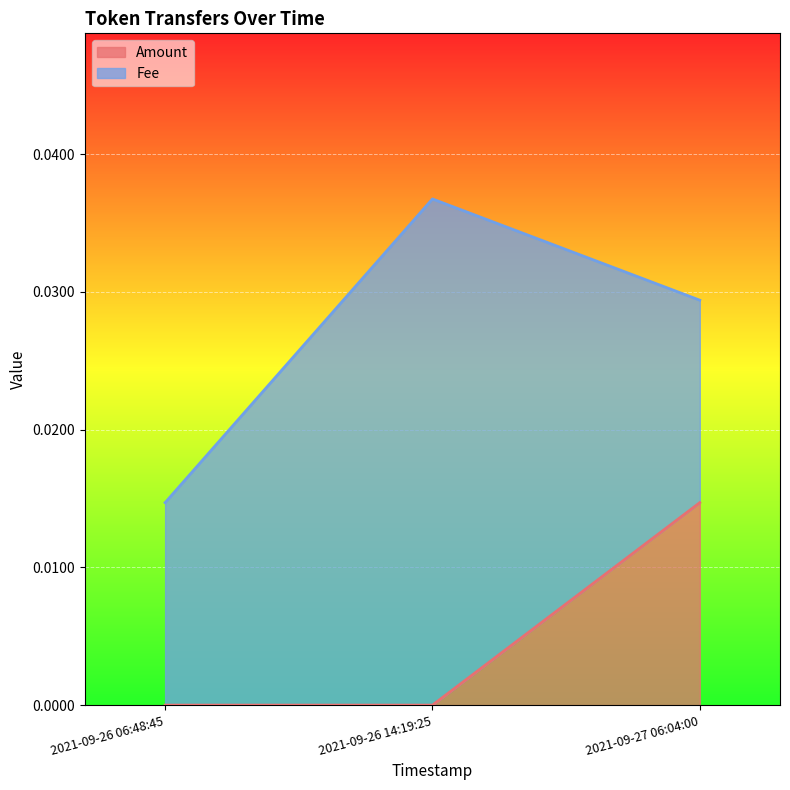

How many values exceed 0?

1